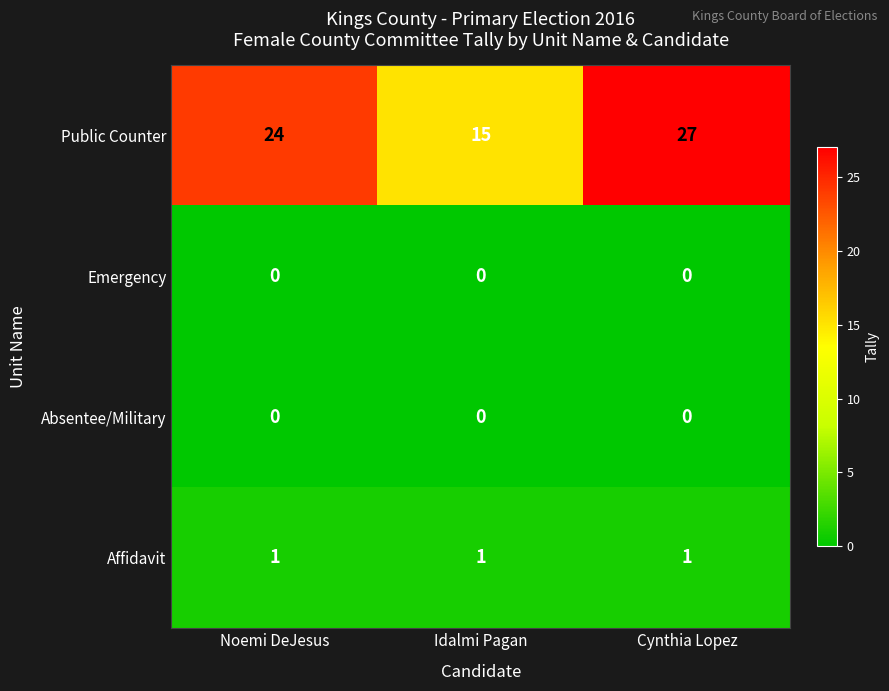

What is the spread (max minus min) of values at Cynthia Lopez?

27